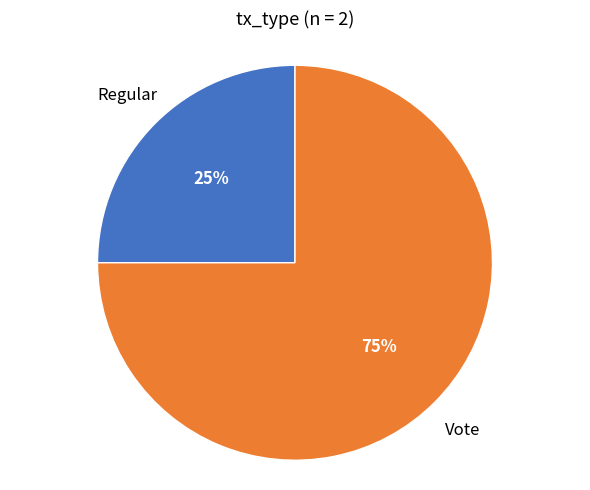

To the nearest percent, what is the average slice percentage?

50%